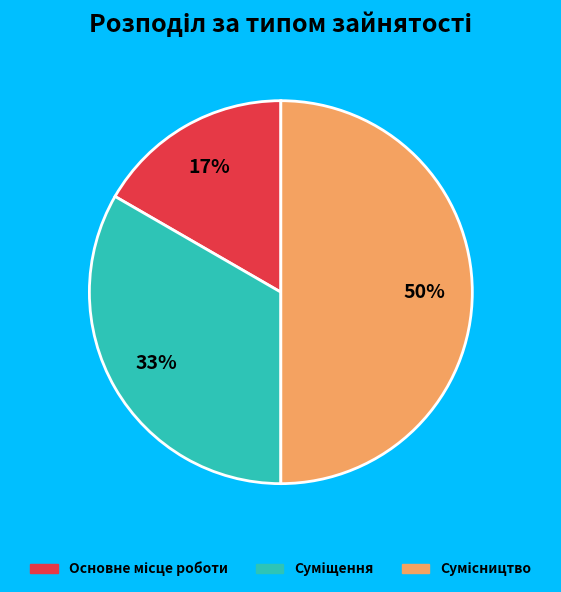

To the nearest percent, what is the average slice percentage?

33%